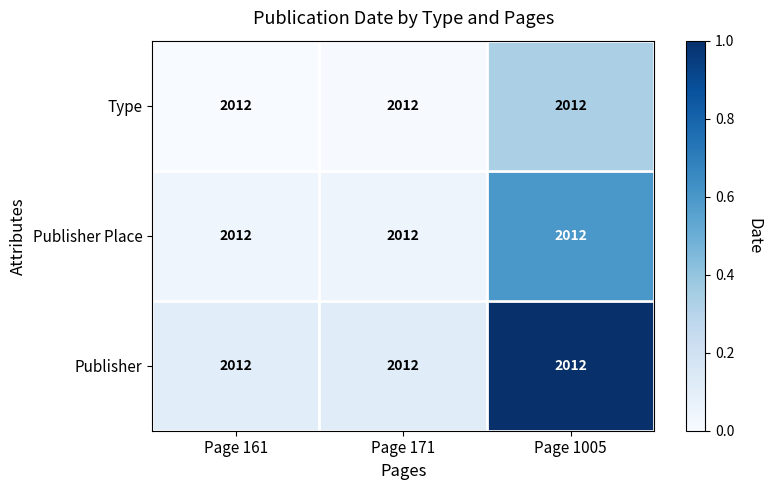

The Type series shows 0.0 at Page 171. True or false?

False